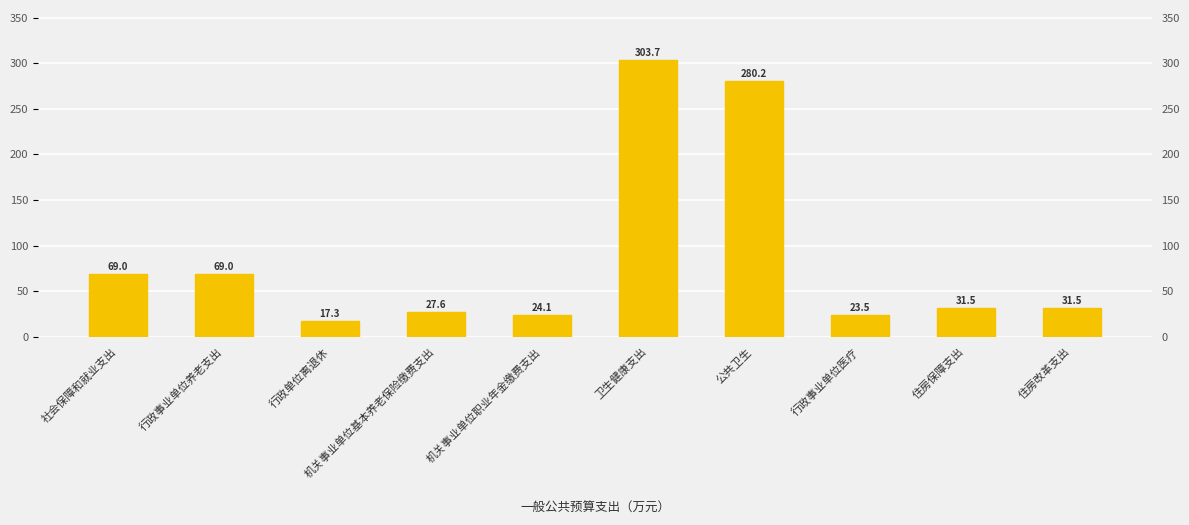

Rank the categories by value from highest to lowest.

卫生健康支出, 公共卫生, 社会保障和就业支出, 行政事业单位养老支出, 住房保障支出, 住房改革支出, 机关事业单位基本养老保险缴费支出, 机关事业单位职业年金缴费支出, 行政事业单位医疗, 行政单位离退休